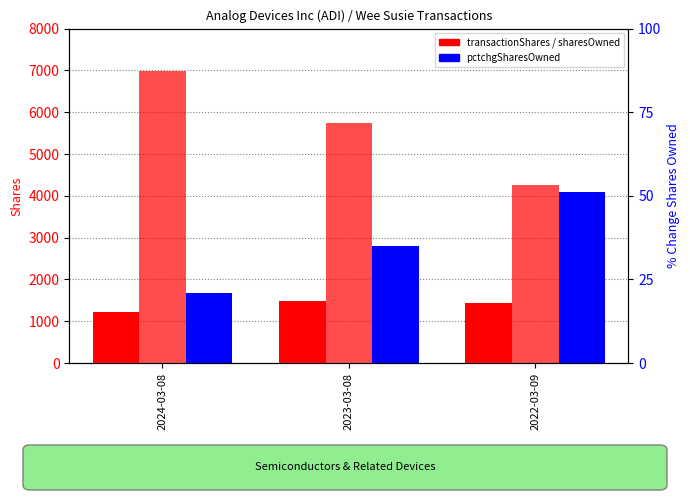

What is the sum of the sharesOwnedFollowingTransaction values at 2022-03-09 and 2023-03-08?

10007